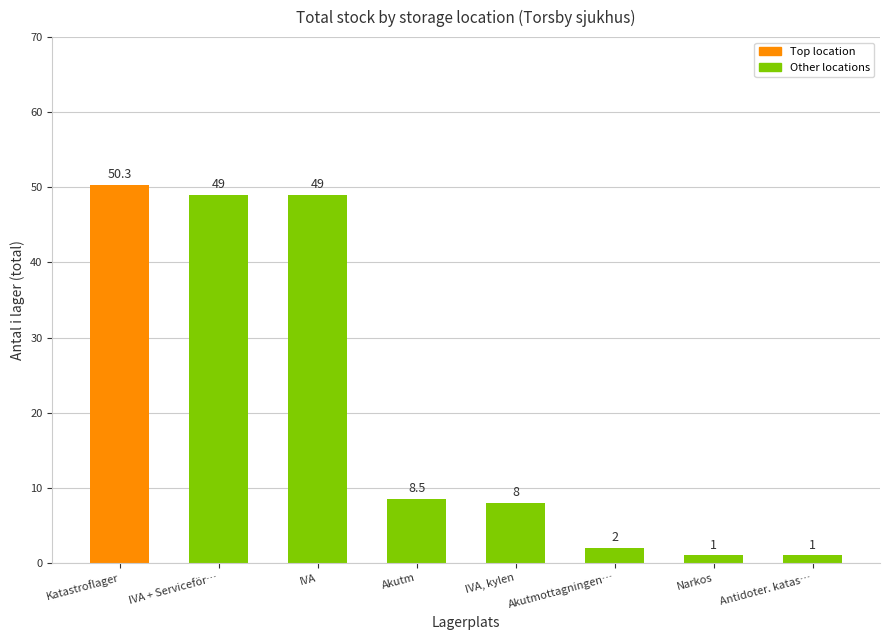

How many distinct data groups are displayed?

1